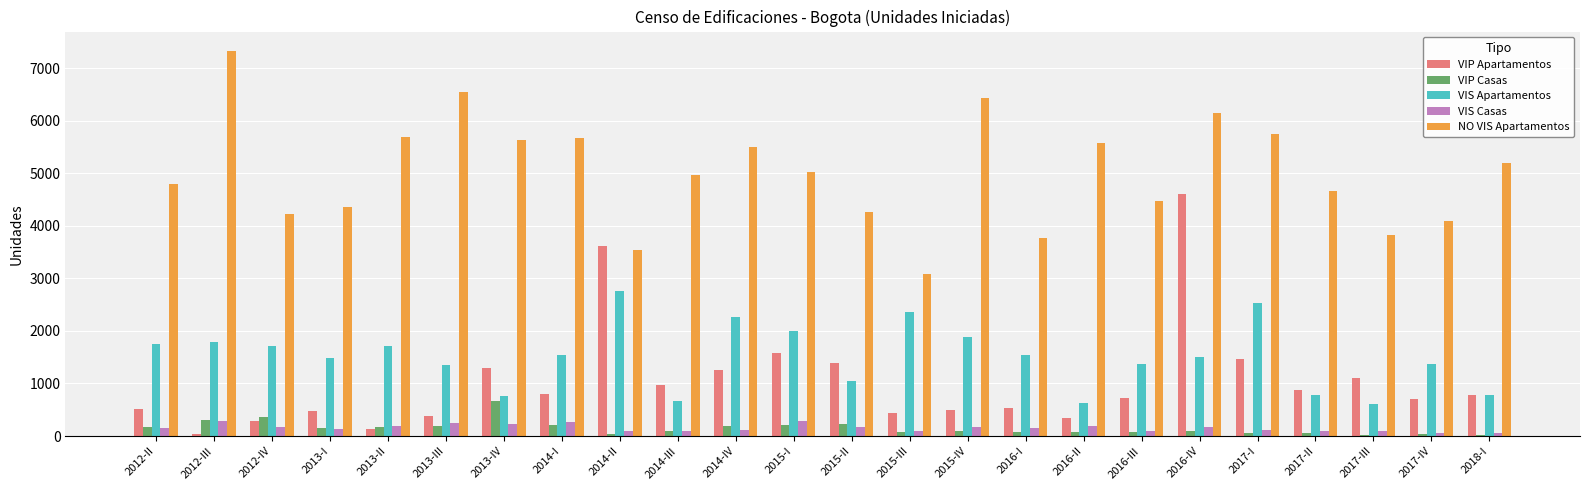

What is the sum of all NO VIS Apartamentos values?

120502